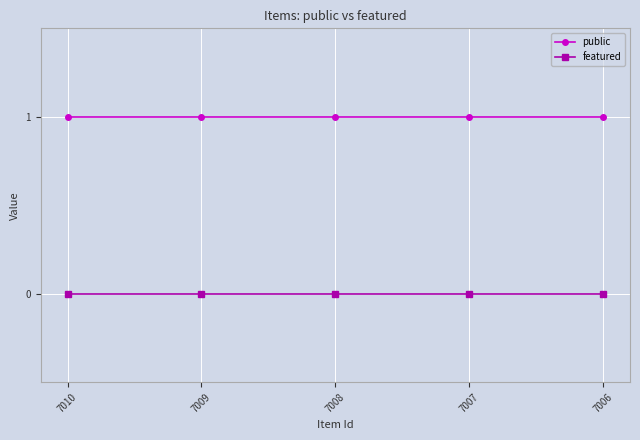

Is the value of public at 7006 greater than the value of featured at 7006?

Yes